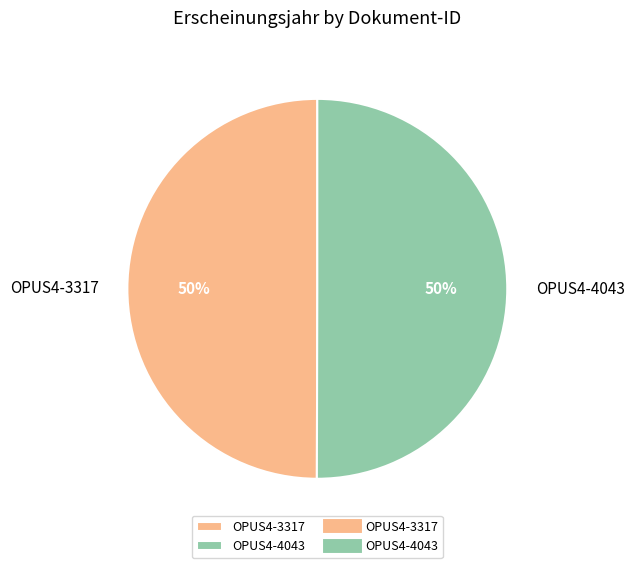

To the nearest percent, what percentage of the pie is OPUS4-4043?

50%